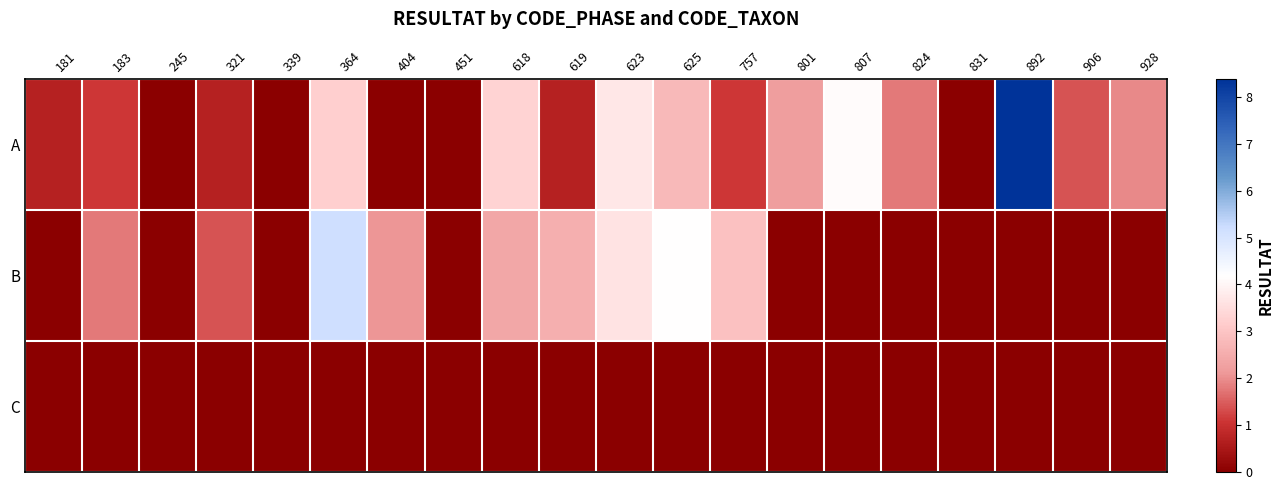

Which series has the largest range (max minus min)?

A